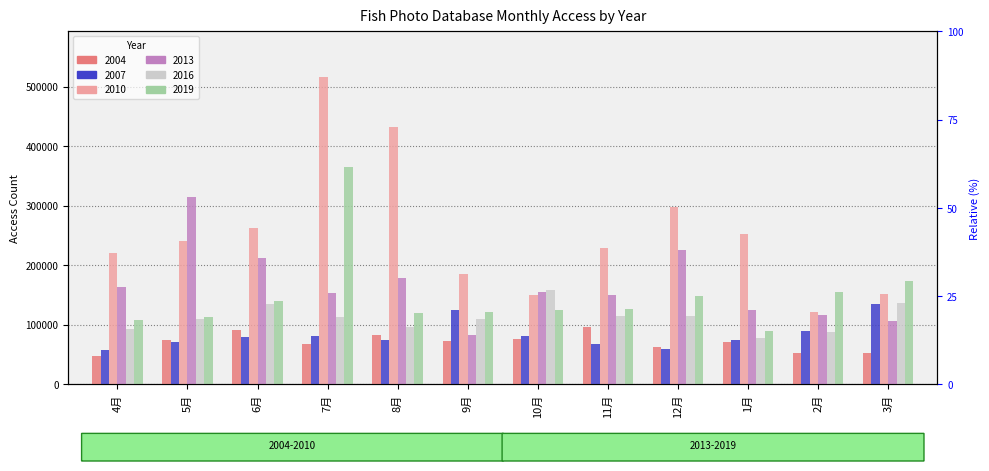

Where does the 2016 series first go above 113189?

6月